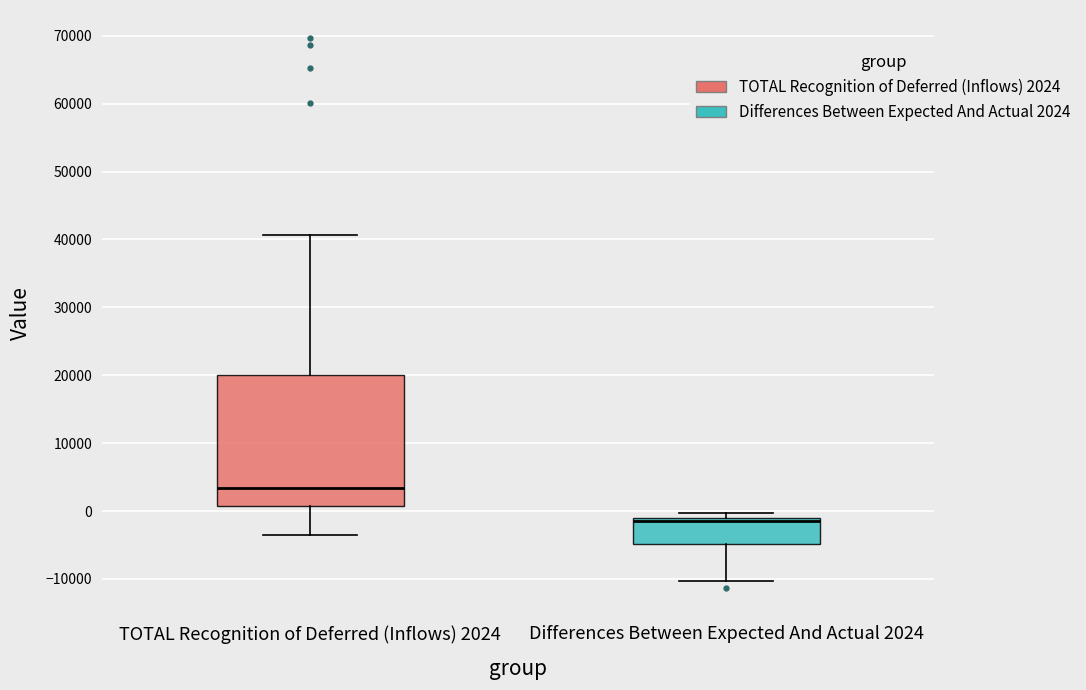

Where does the median line of the box for TOTAL Recognition of Deferred (Inflows) 2024 sit on the y-axis? The values are not printed on the chart, so give them approximately, as read against the axis.

3000